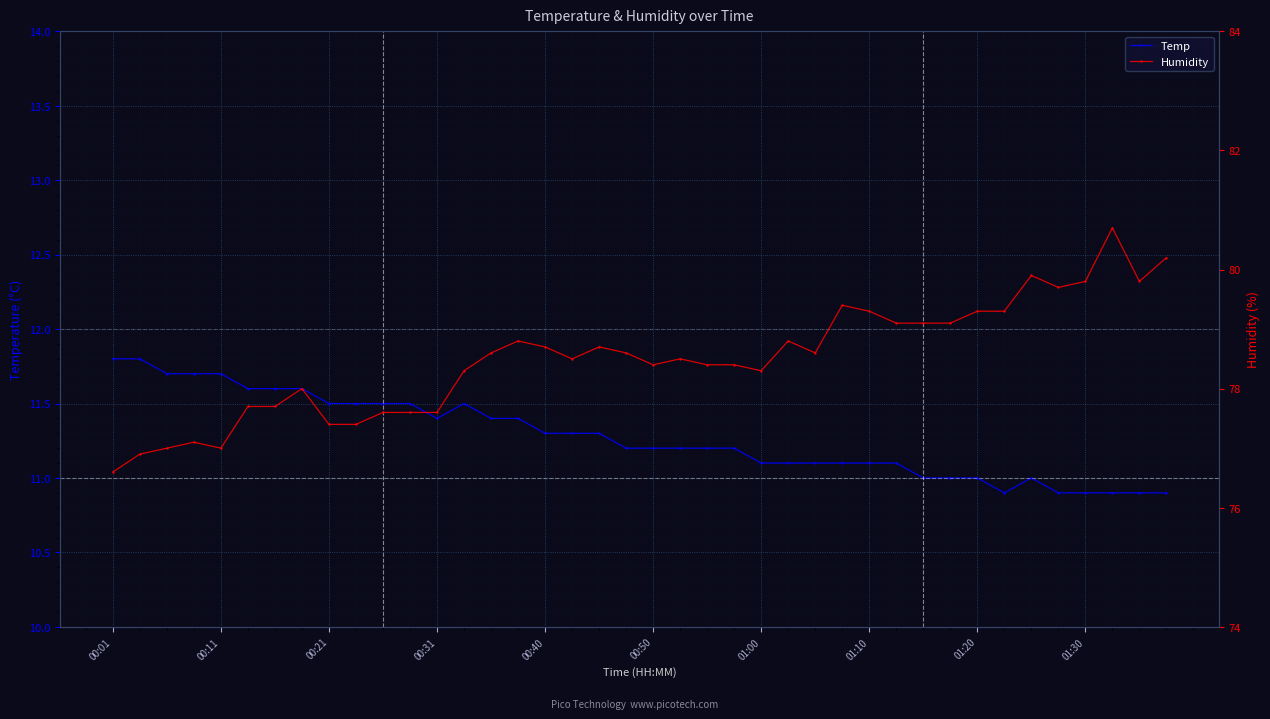

What is the sum of the Temp values at 22 and 18?

22.5